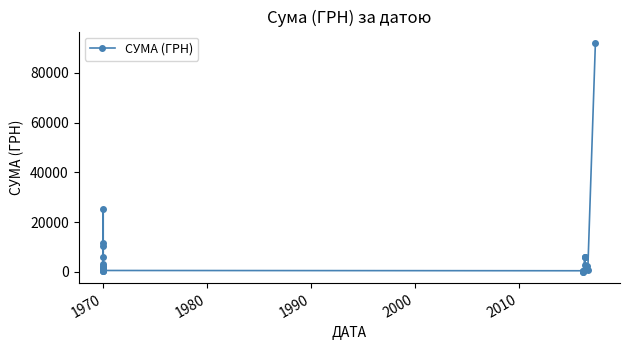

How many points are lower than both their immediate neighbors (excluding endpoints)?

9